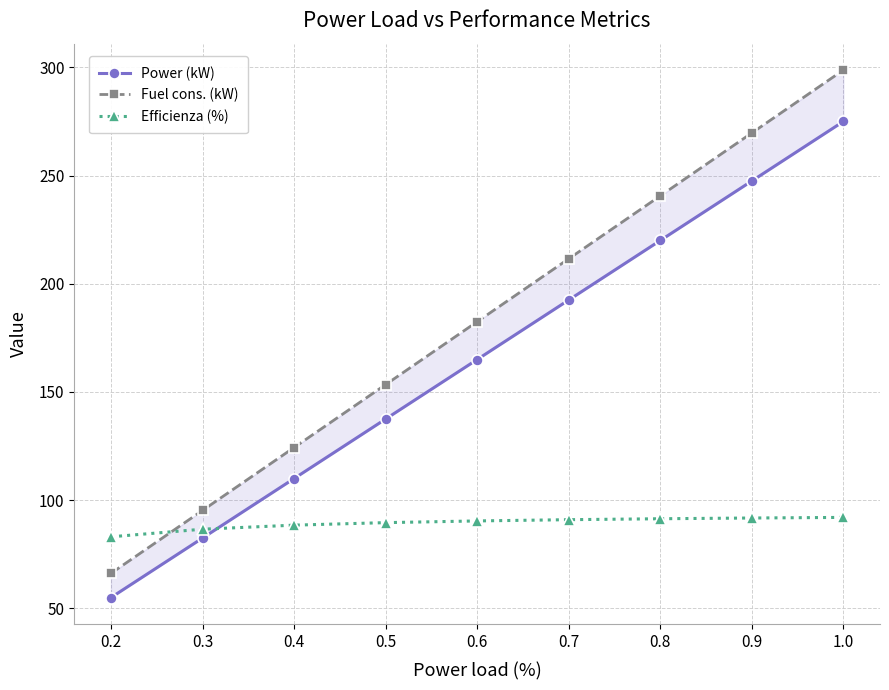

What is the minimum value for Efficienza (%)?

83.1